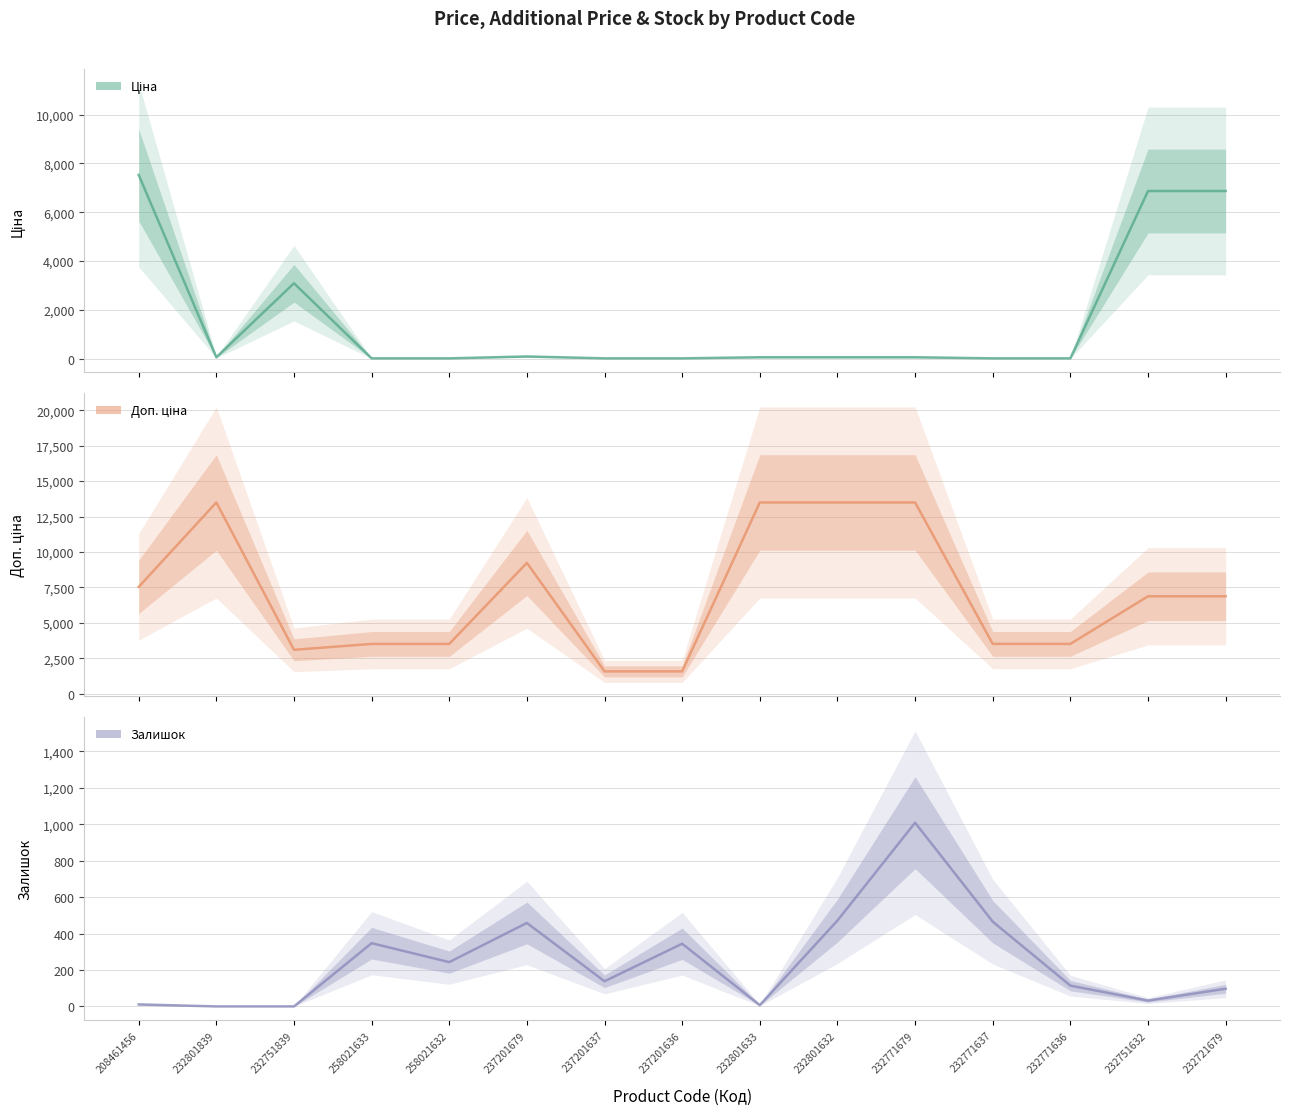

Does the chart display data point markers on the line(s)?

No